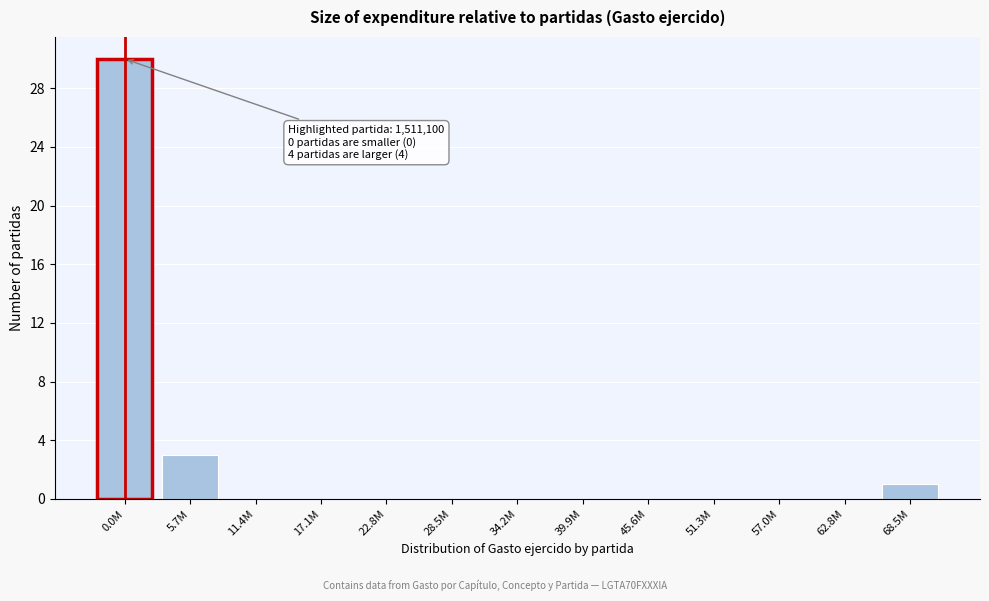

Reading left to right, what are all the values shown in this chart?

0.0M=30	5.7M=3	11.4M=0	17.1M=0	22.8M=0	28.5M=0	34.2M=0	39.9M=0	45.6M=0	51.3M=0	57.0M=0	62.8M=0	68.5M=1